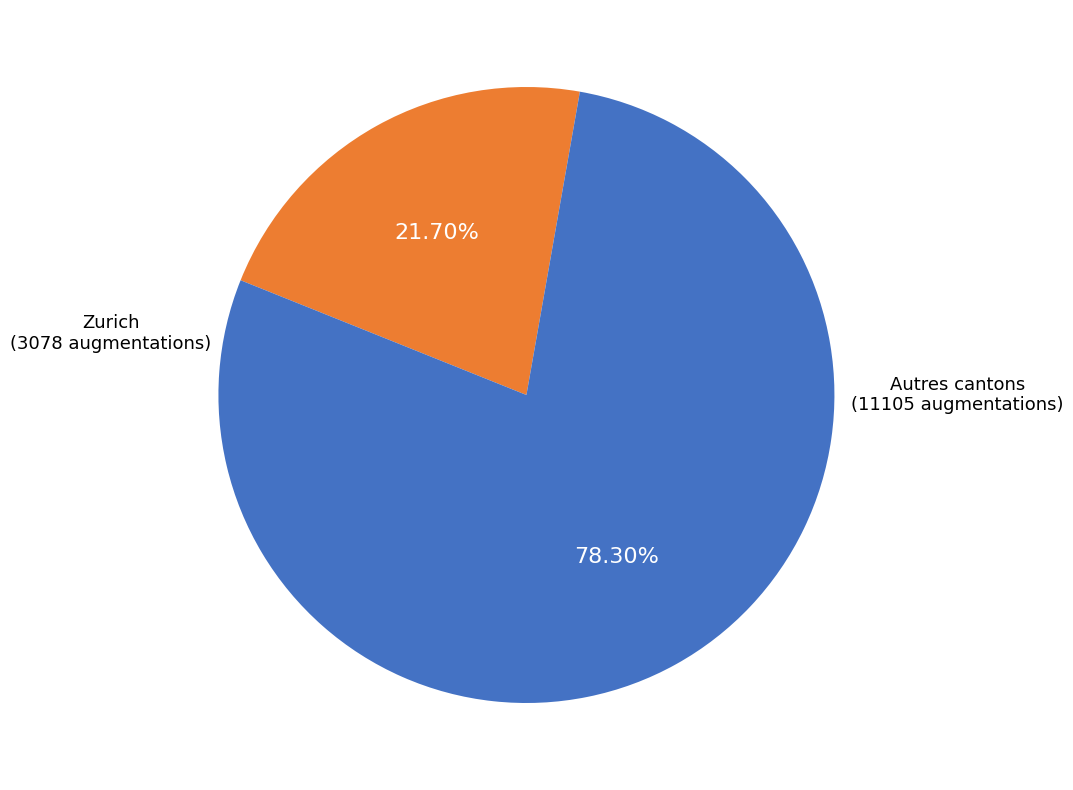

Do Zurich and Autres cantons together represent more than half of the pie?

Yes